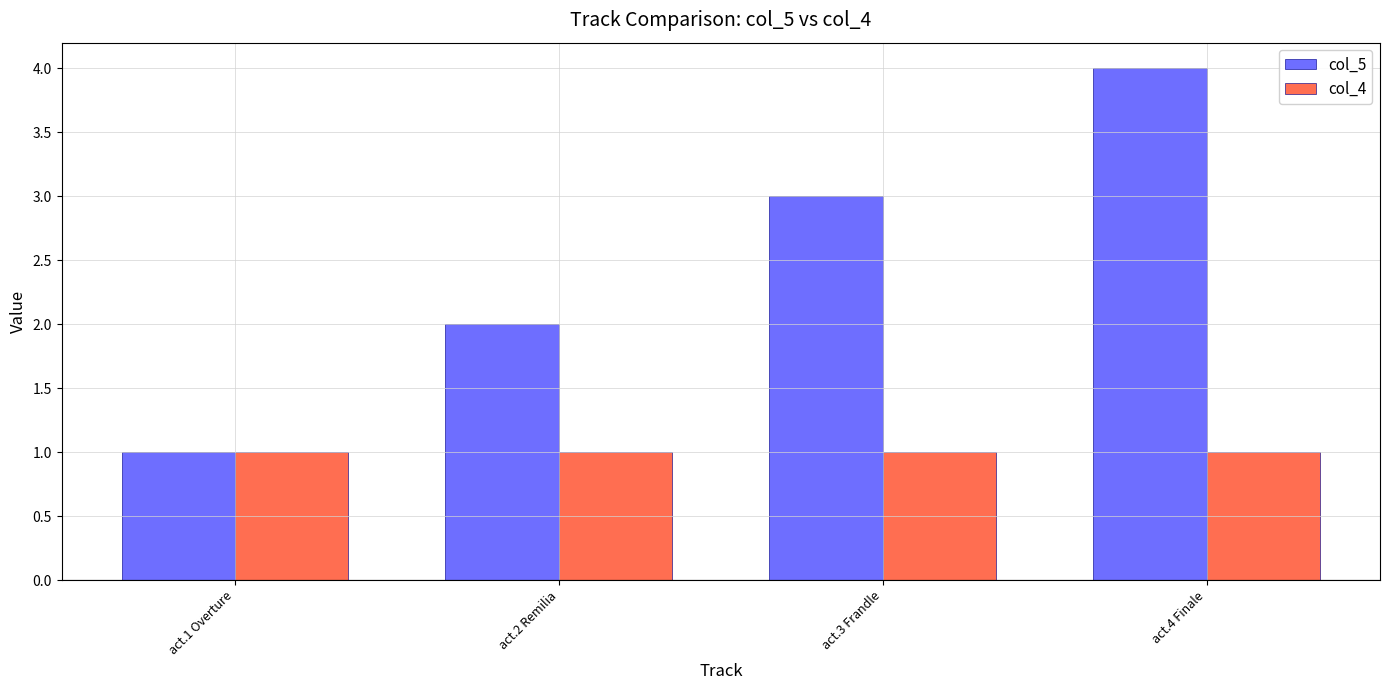

Read the col_4 value at act.4 Finale.

1